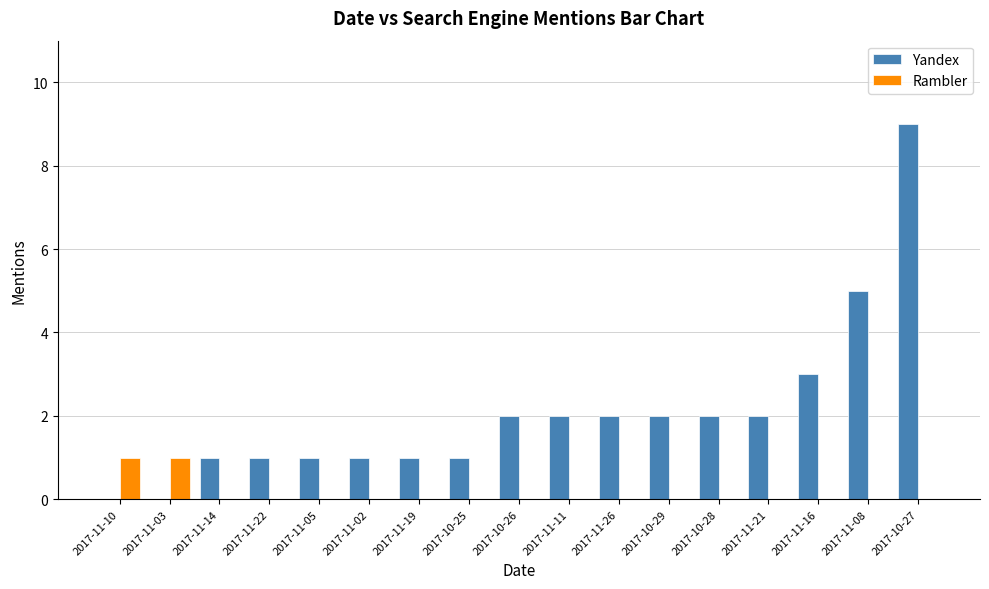

At which category is the sum across all series the highest?

2017-10-27